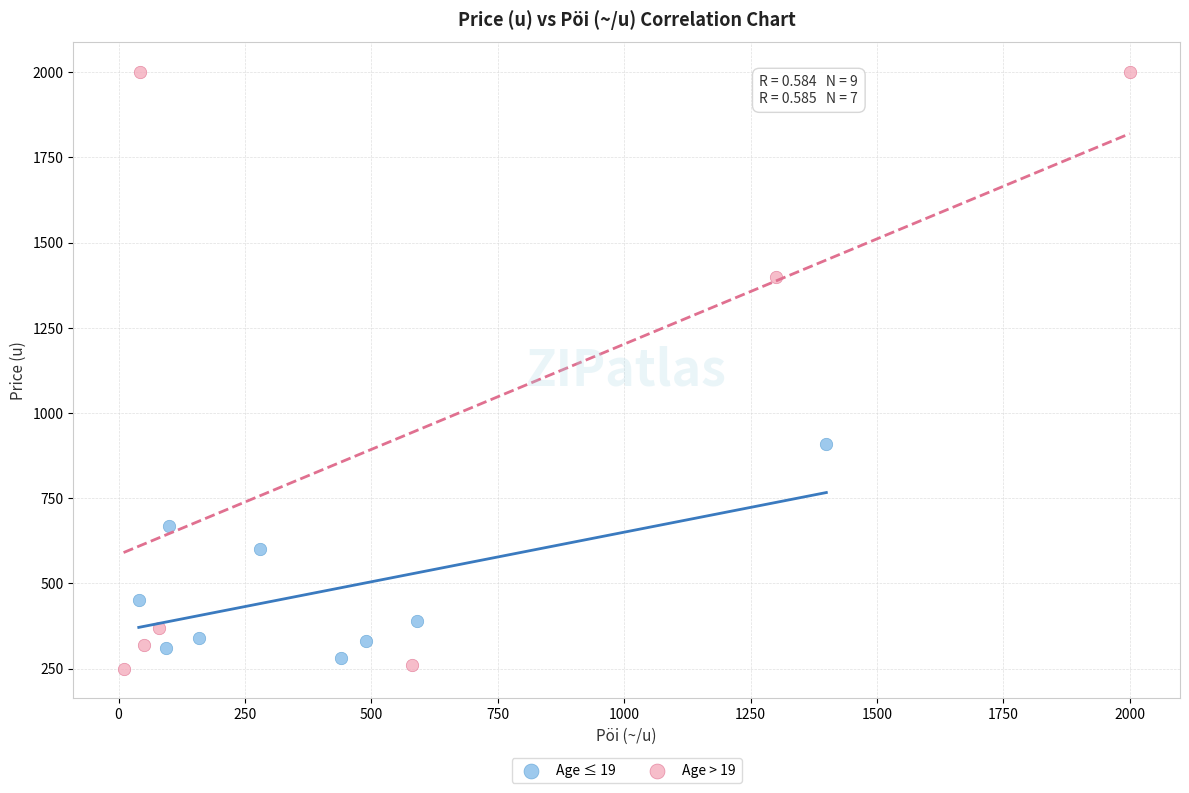

Which series contains the highest Y value?

Age > 19